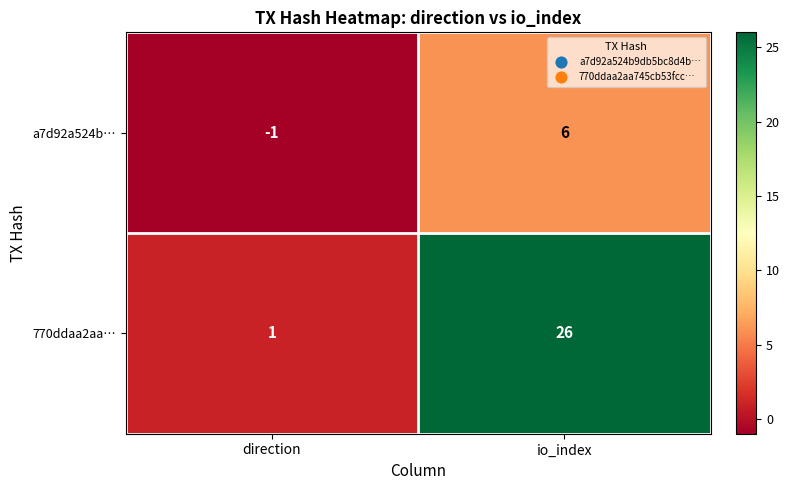

Where is a7d92a524b… nearest to the value 2?

direction